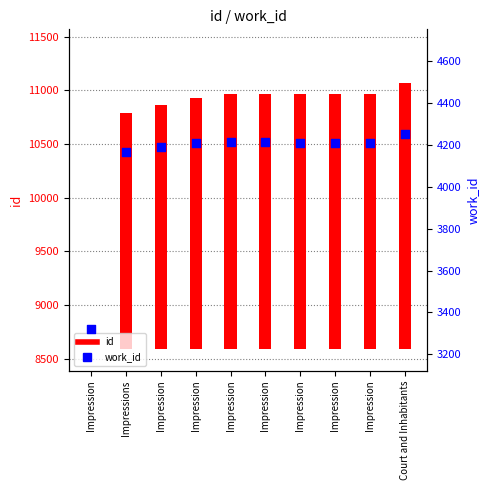

Is the value of id at Impression greater than the value of work_id at Impression?

No